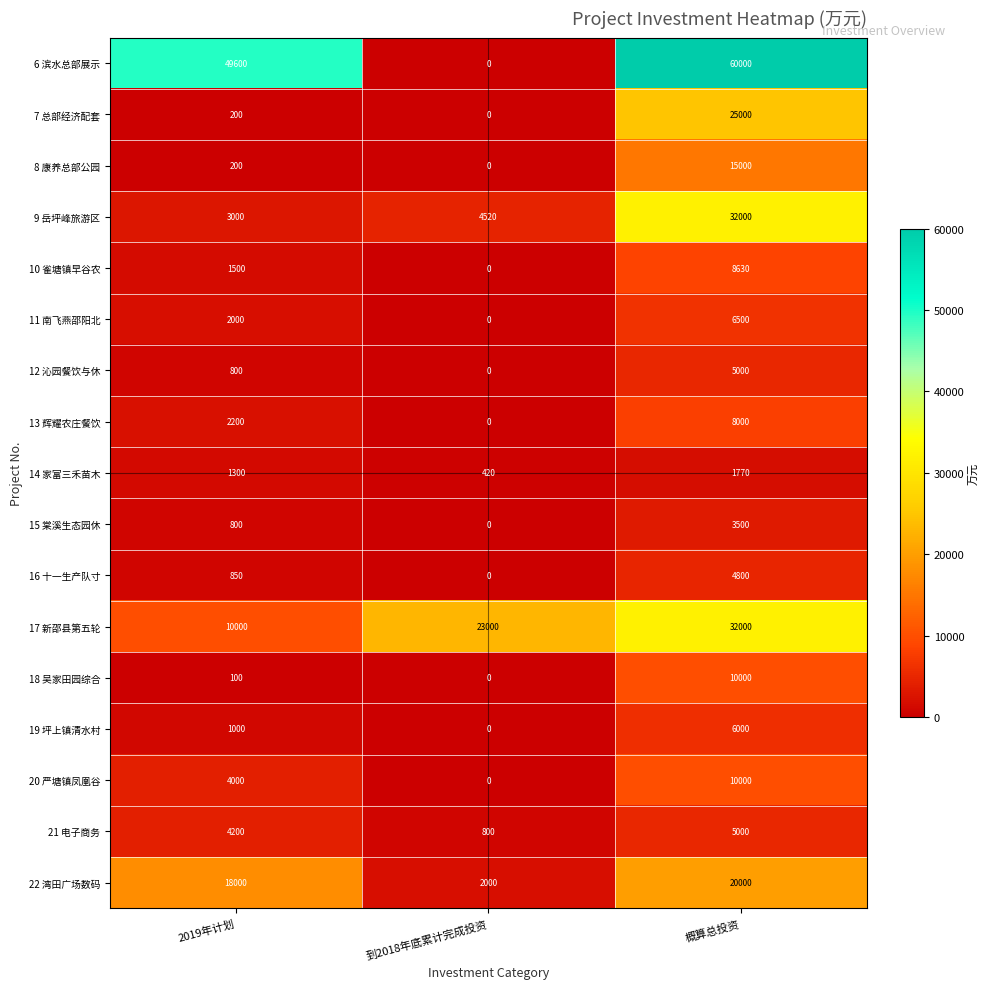

How many data points in 8 康养总部公园 are less than 200?

1